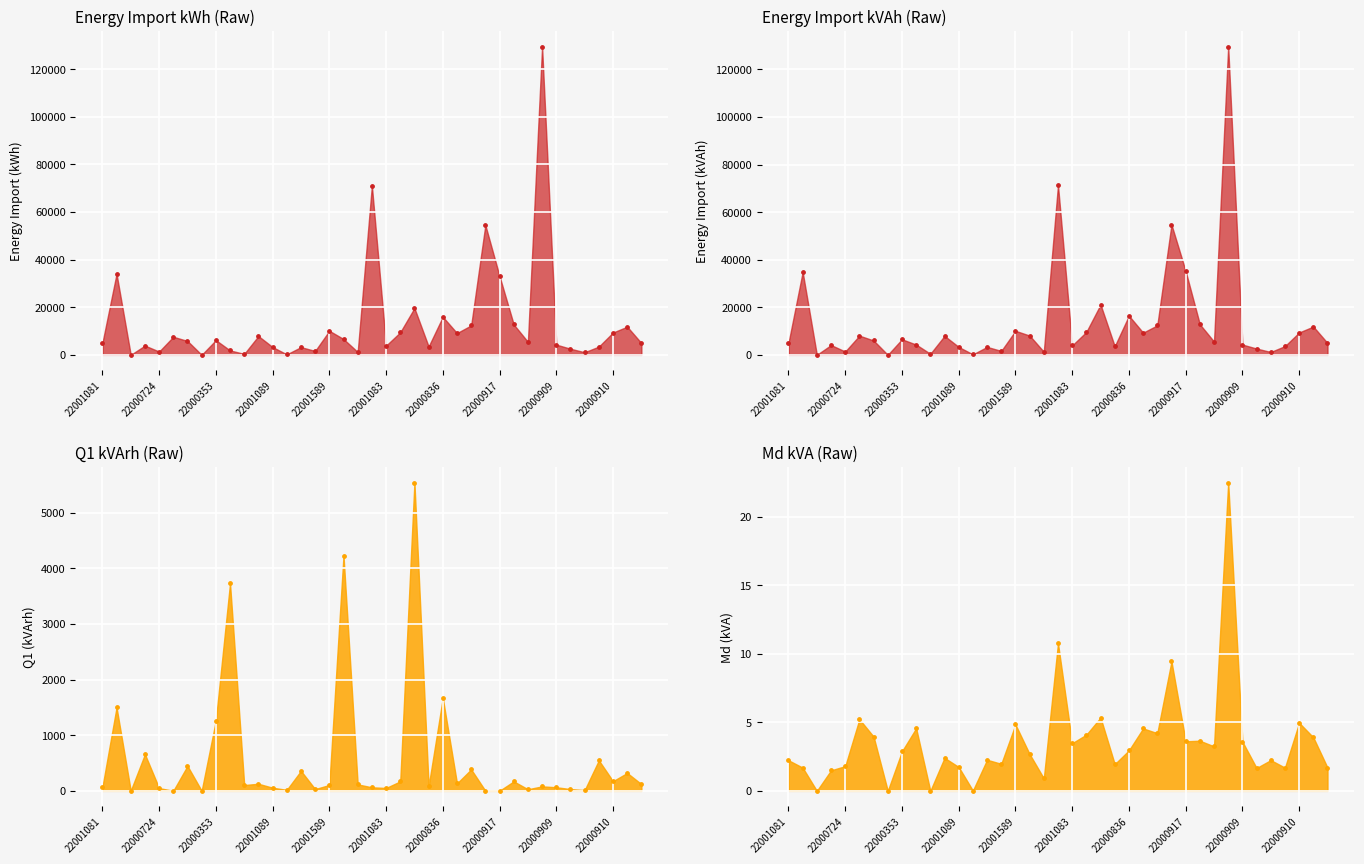

Is the value of Energy_Import_Kwh at 22000354 greater than the value of Energy_Import_Kvah at 22001580?

No